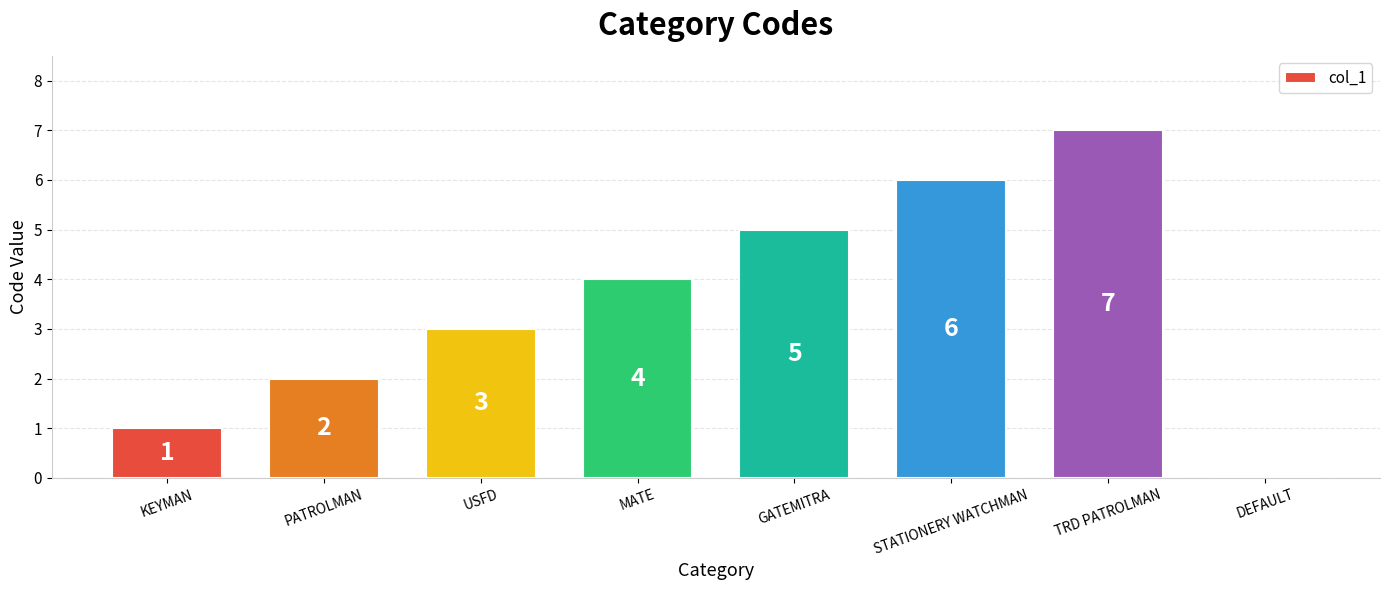

True or false: the data shows 1 at MATE.

False